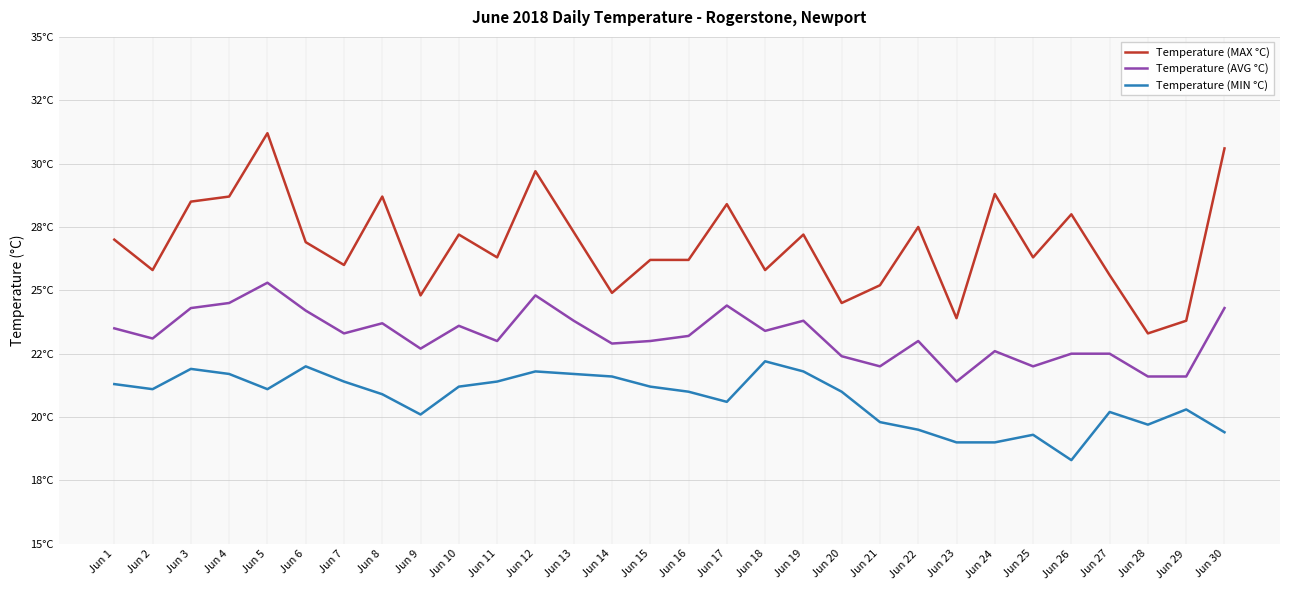

At which label is Temperature (AVG °C) closest to 23?

Jun 11